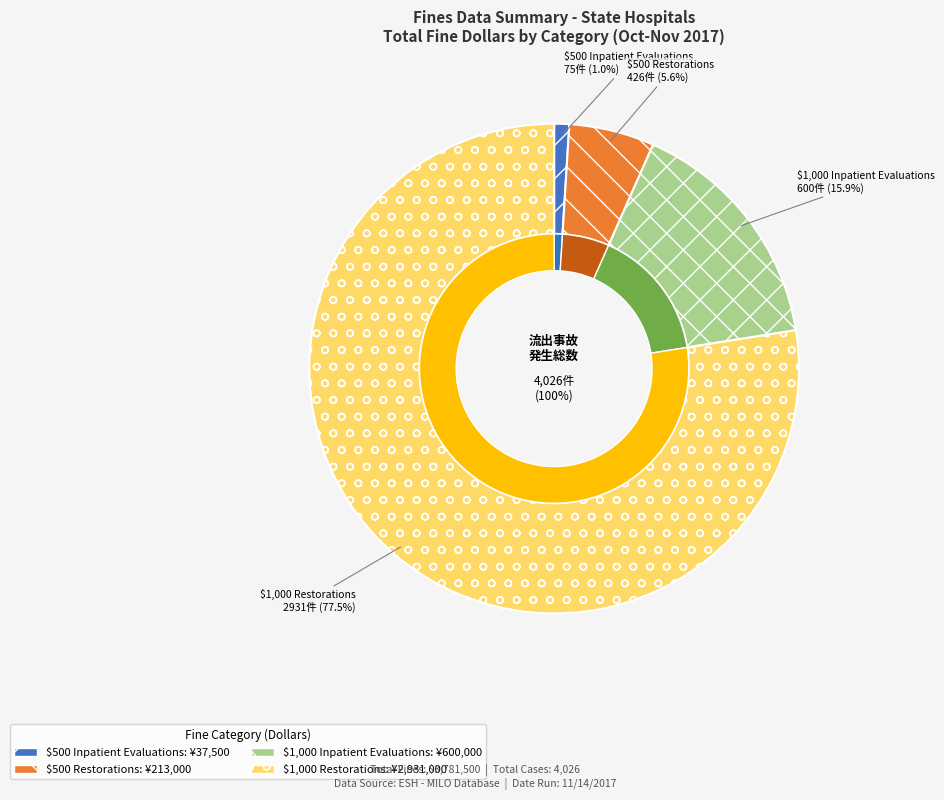

Combined, do $500 Inpatient Evaluations and $500 Restorations account for over 50%?

No